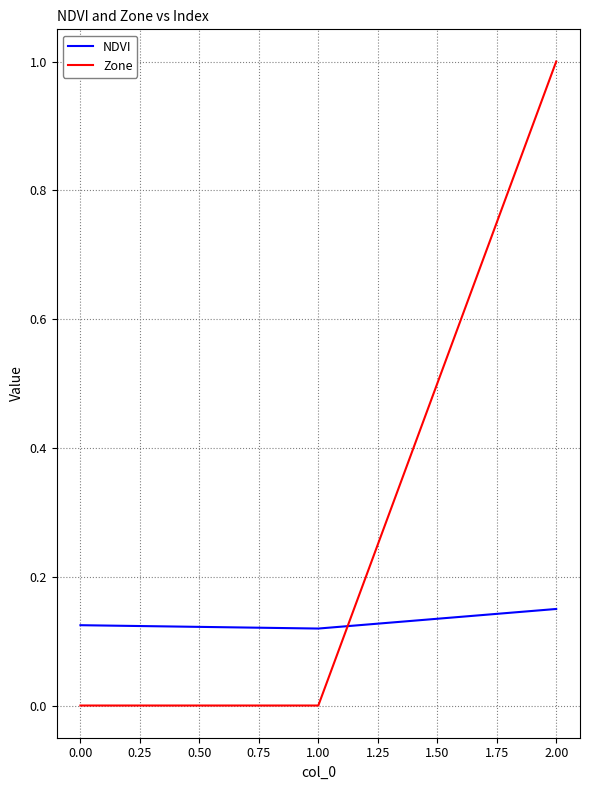

What is the maximum value shown in the chart?

1.0